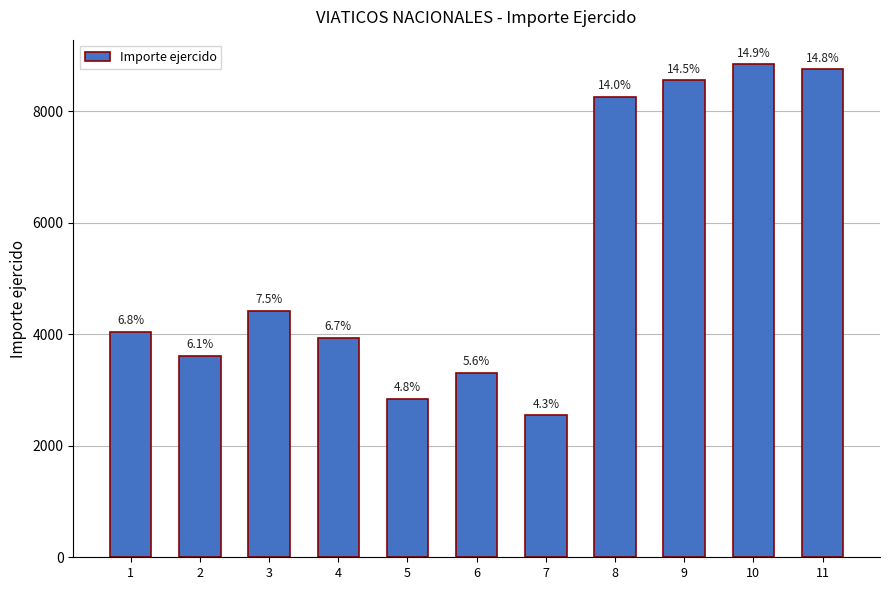

Does the chart contain any negative values?

No